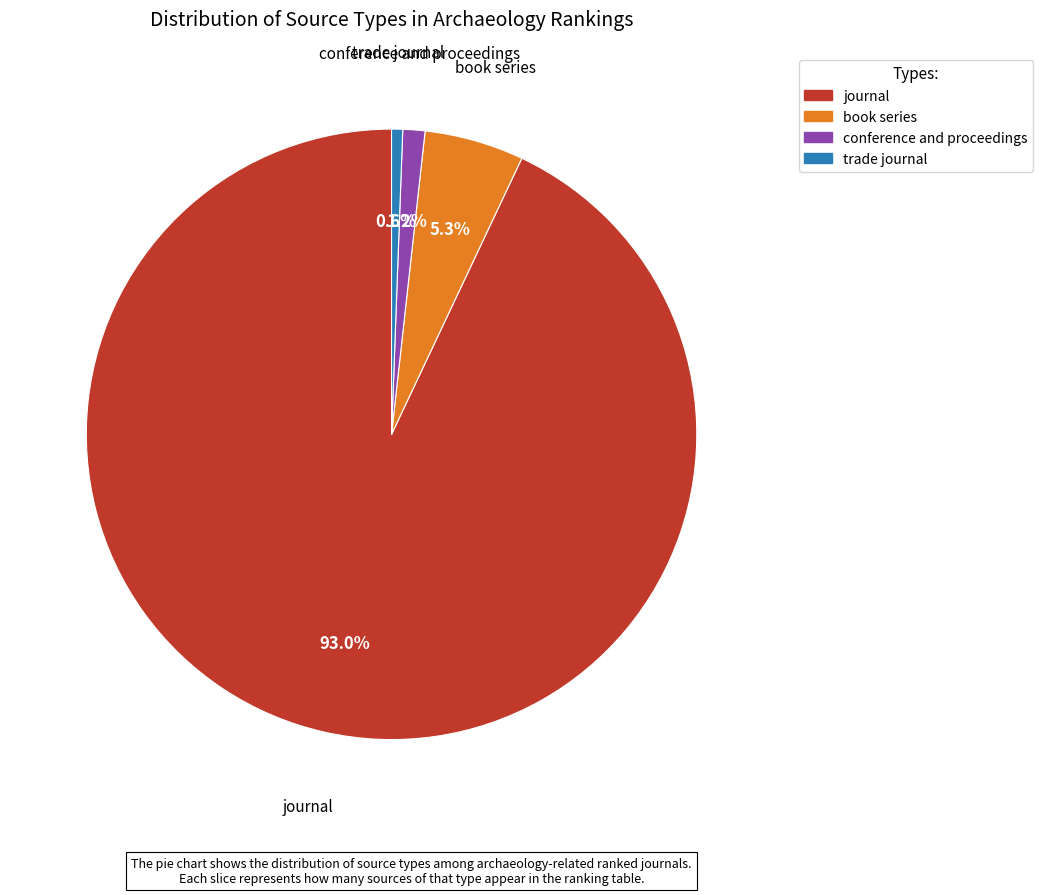

Does conference and proceedings represent more than half of the total?

No